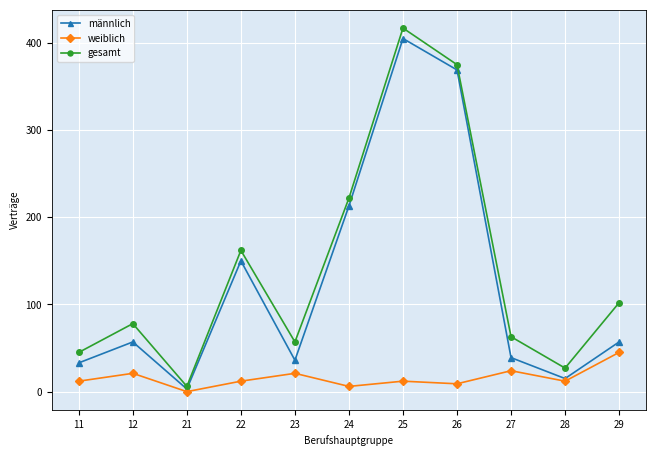

At which label does männlich reach its minimum?

21